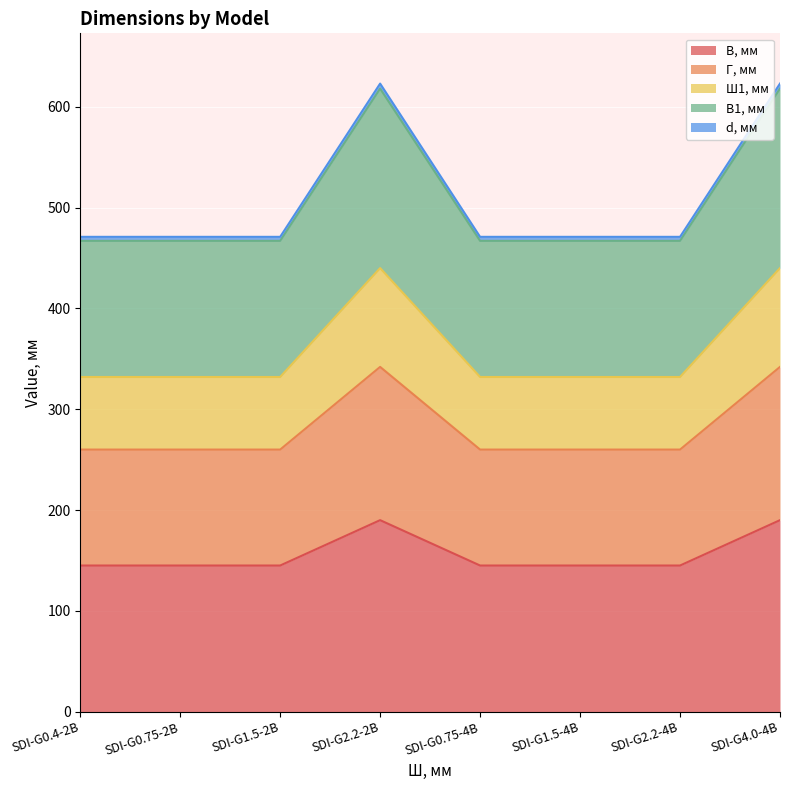

What is the minimum value for В, мм?

145